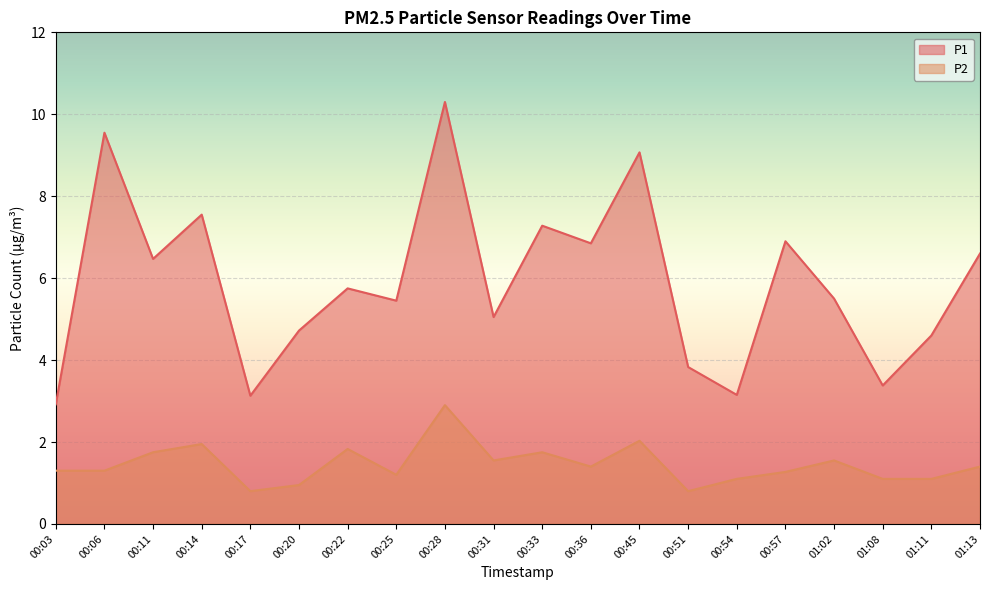

The value of P1 at 00:22 is 5.8. True or false?

True